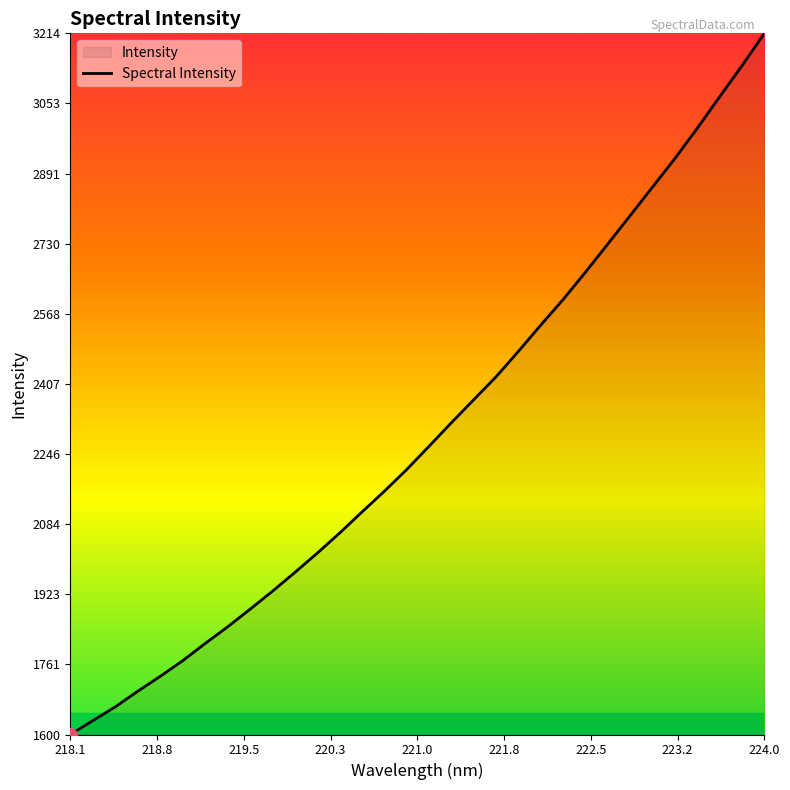

At which category does the chart reach its peak across all series?

224.0